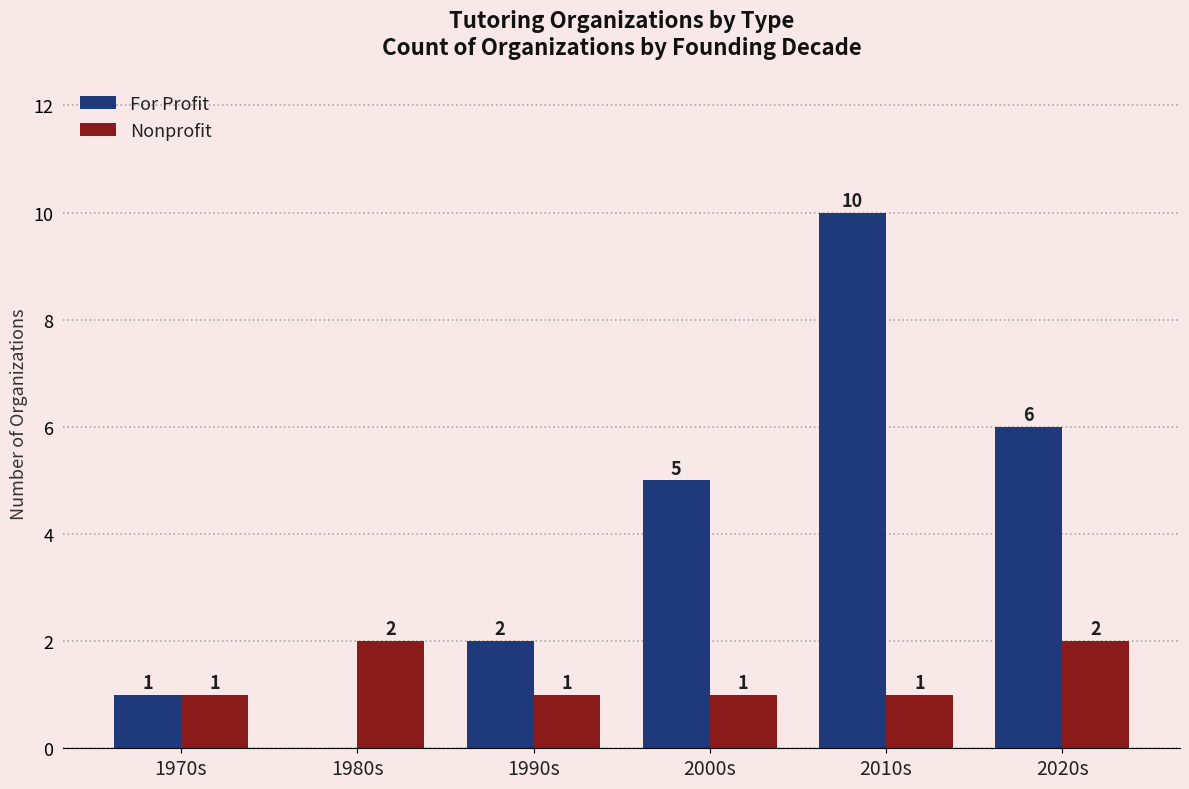

What is the spread (max minus min) of values at 1990s?

1